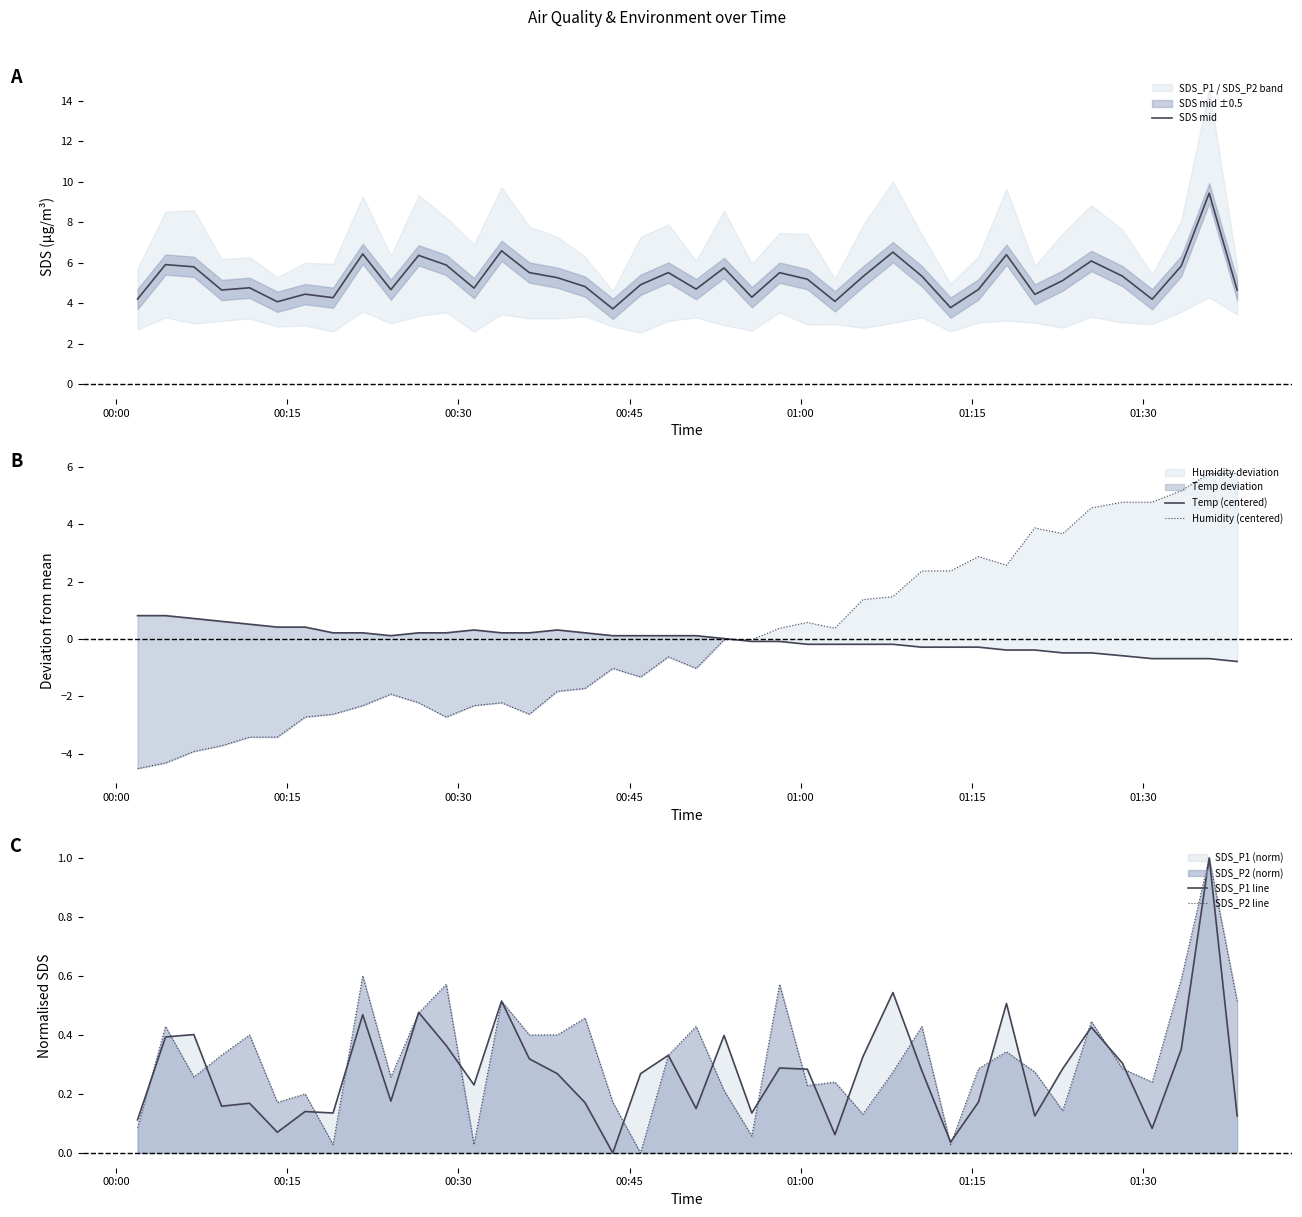

What is the minimum value for Temp (centered)?

-0.8